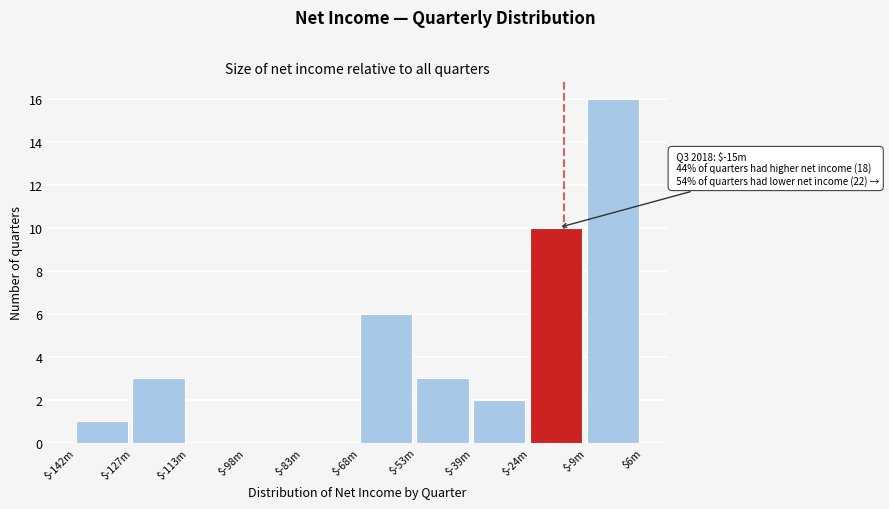

Is it true that the value at $-39m is 2?

True